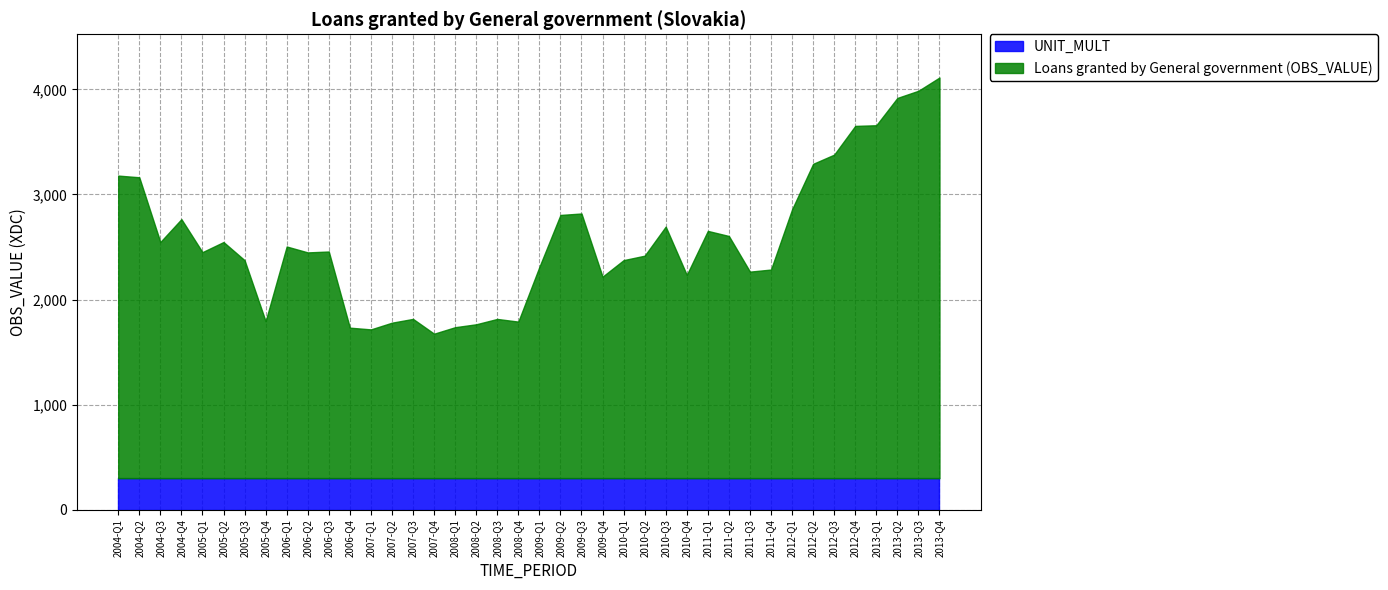

What is the maximum value for UNIT_MULT?

300.0